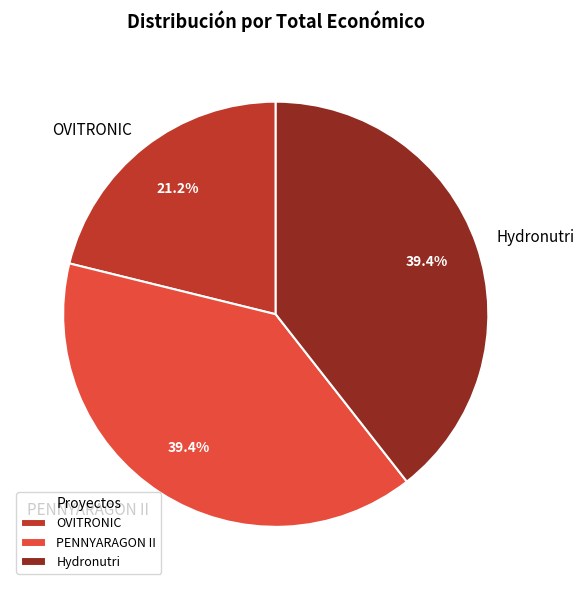

What percentage do OVITRONIC and PENNYARAGON II together represent?

60.6%